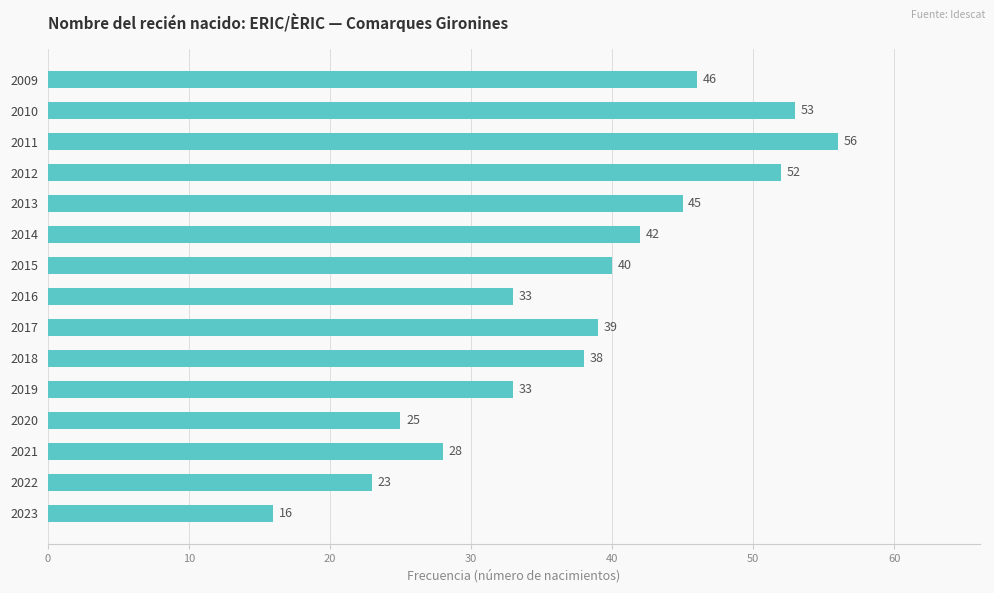

How many values are below 39?

7